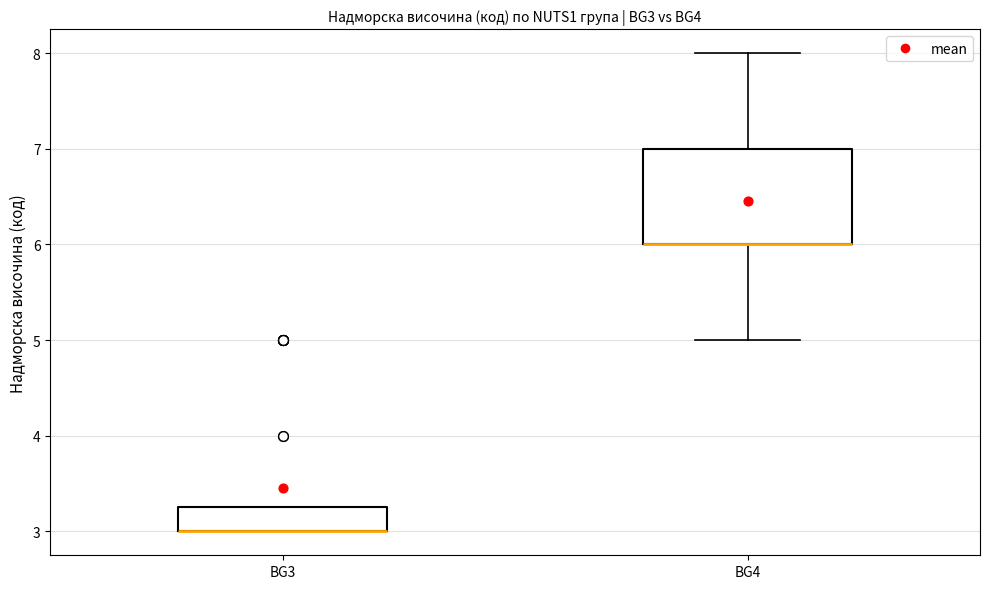

Reading left to right, transcribe this box plot: for each box, give where its median line is, the range the box spans, and where its two whiskers end, as read against the y-axis. The values are not printed on the chart, so give them approximately, as read against the axis.

BG3: median 3.0 (drawn on the box's lower edge), box 3.0 to 3.3, whiskers 3.0 to 3.3
BG4: median 6.0 (drawn on the box's lower edge), box 6.0 to 7.0, whiskers 5.0 to 8.0